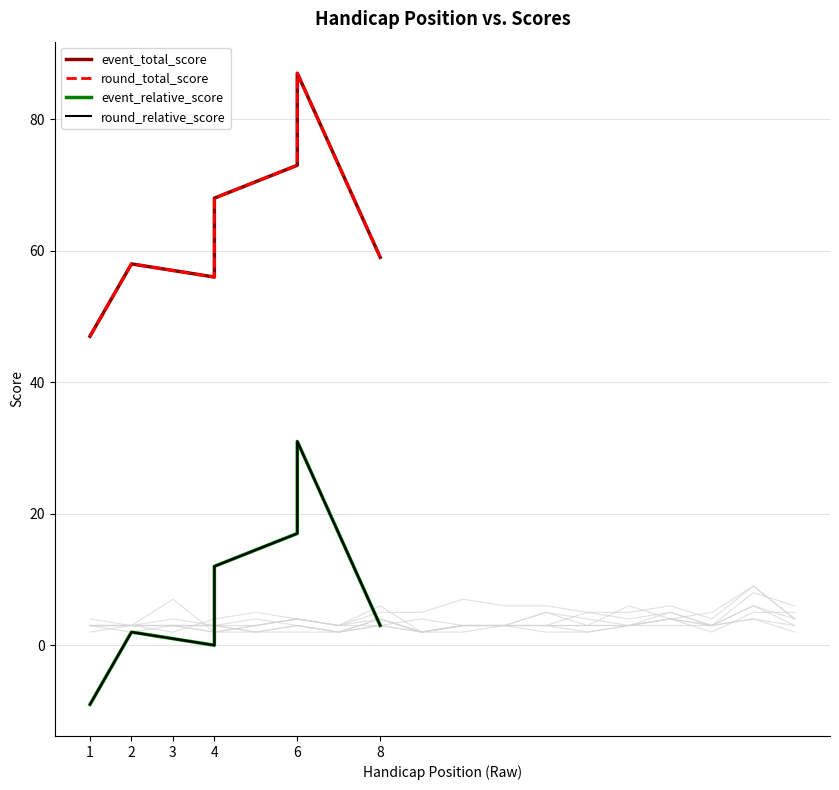

Is it true that round_total_score equals 58 at 2?

True